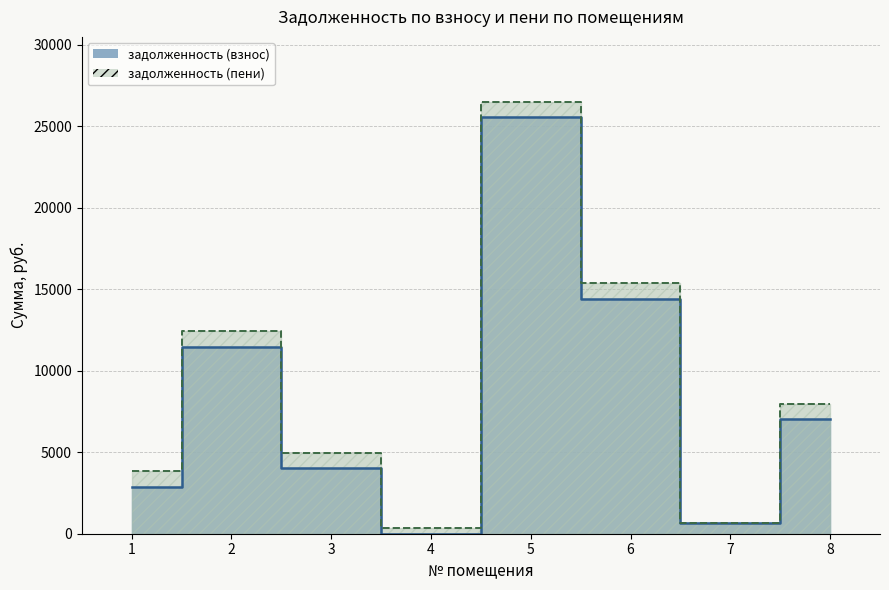

What is the average value of the задолженность (пени) series?

9004.4